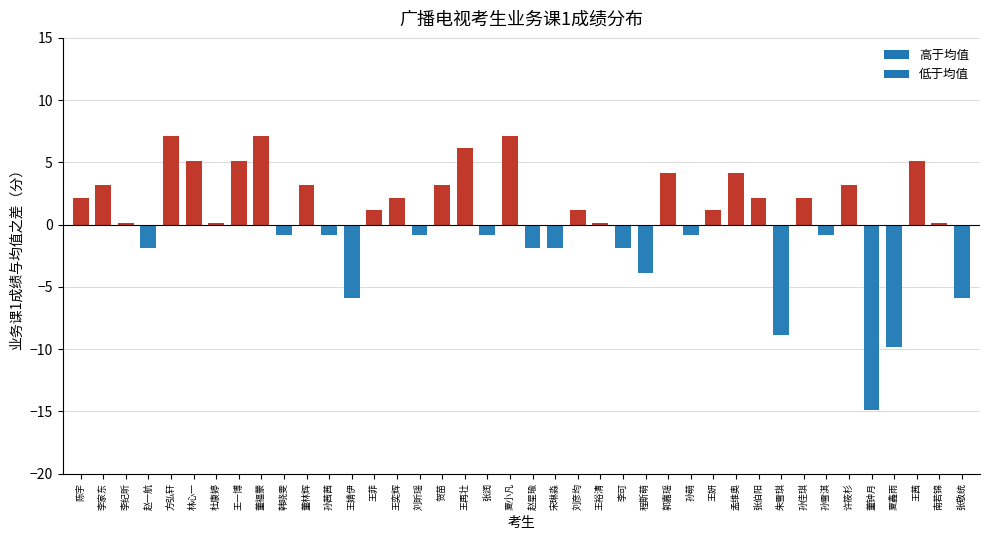

What is the sum of all values?

15.0